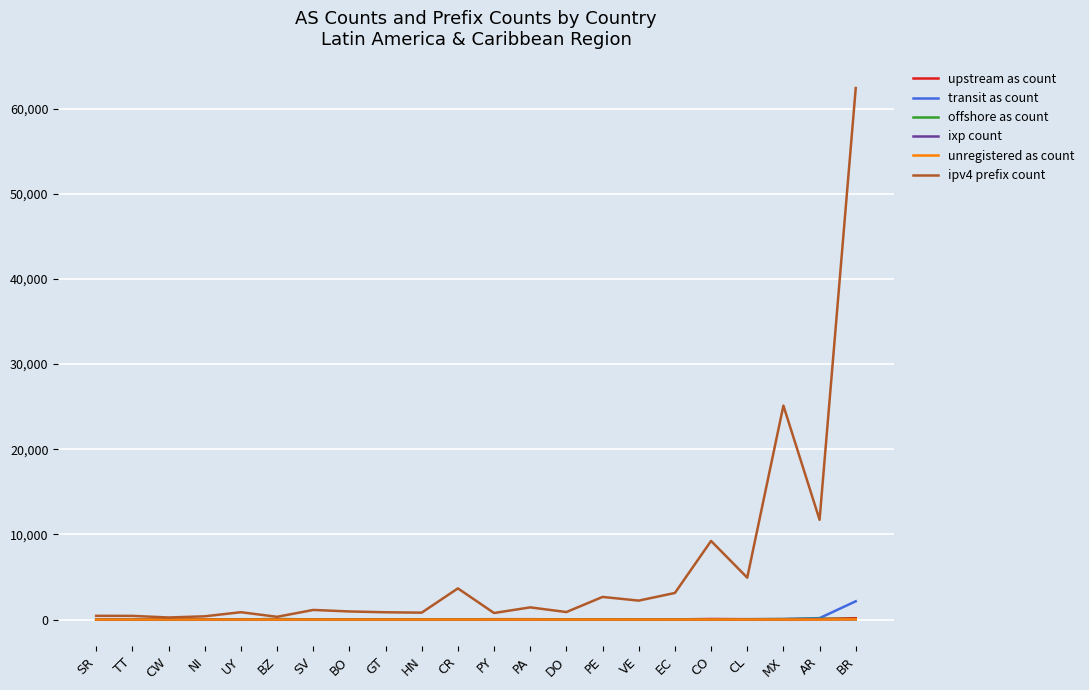

Which category has the highest value in the transit as count series?

BR